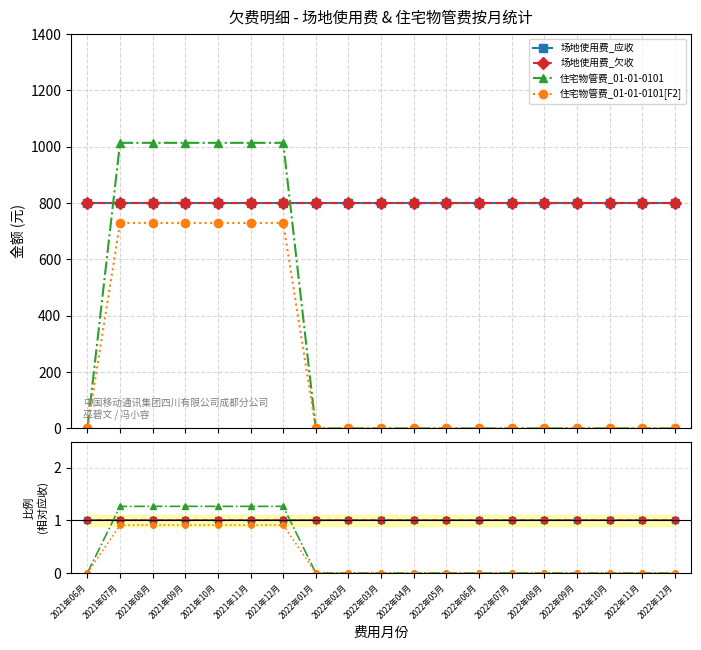

What position from the left is 2021年12月?

7